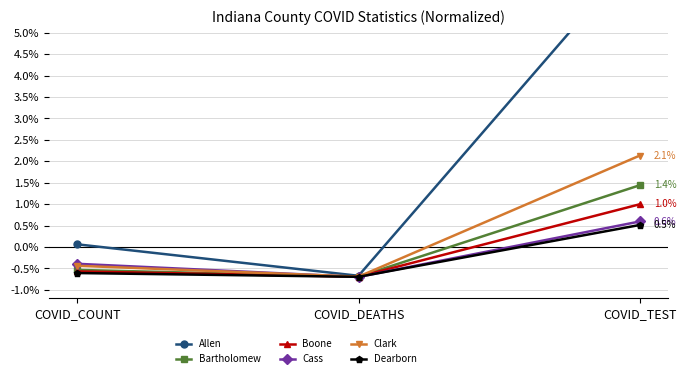

Is it true that Dearborn equals -0.3 at COVID_COUNT?

False